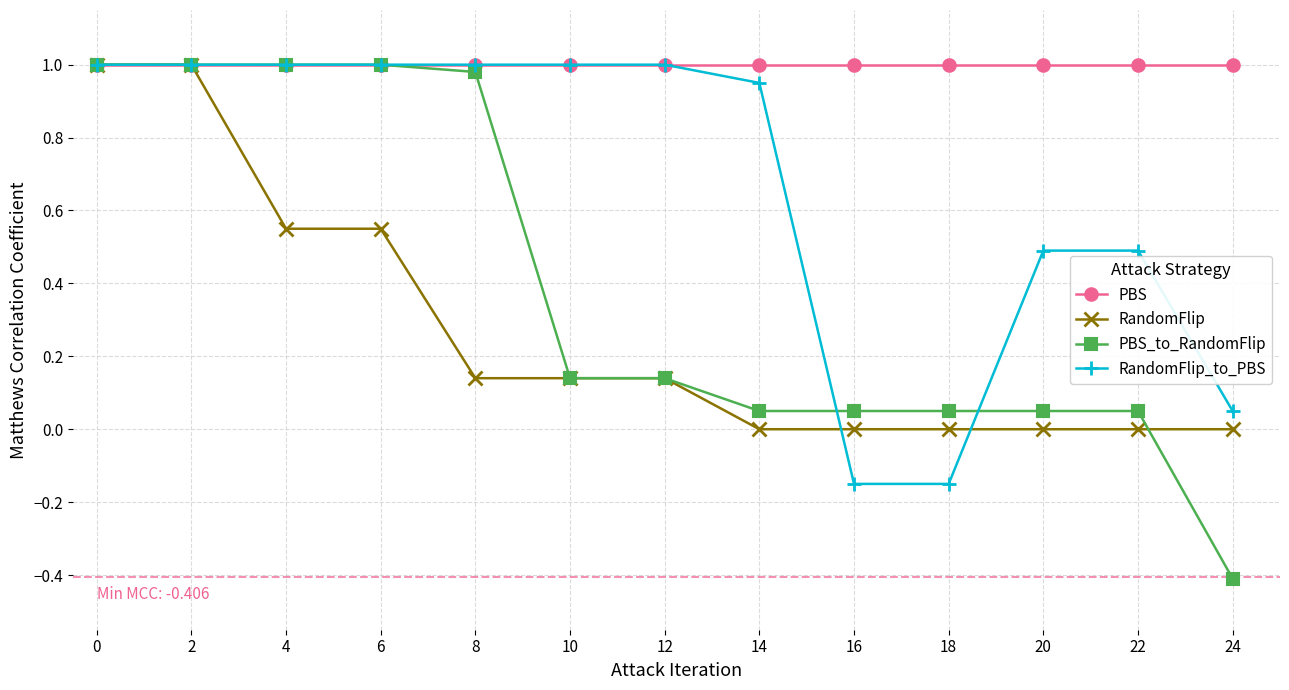

Is it true that RandomFlip_to_PBS equals 0.4 at 12?

False